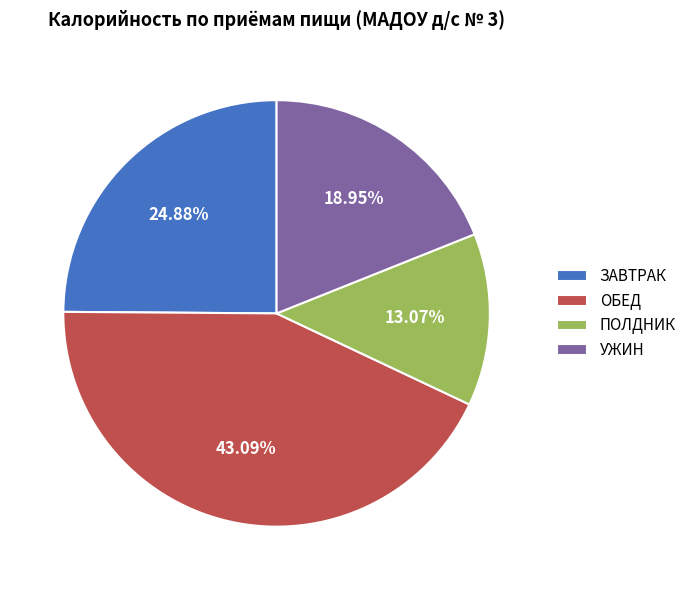

Which slice is the largest?

ОБЕД